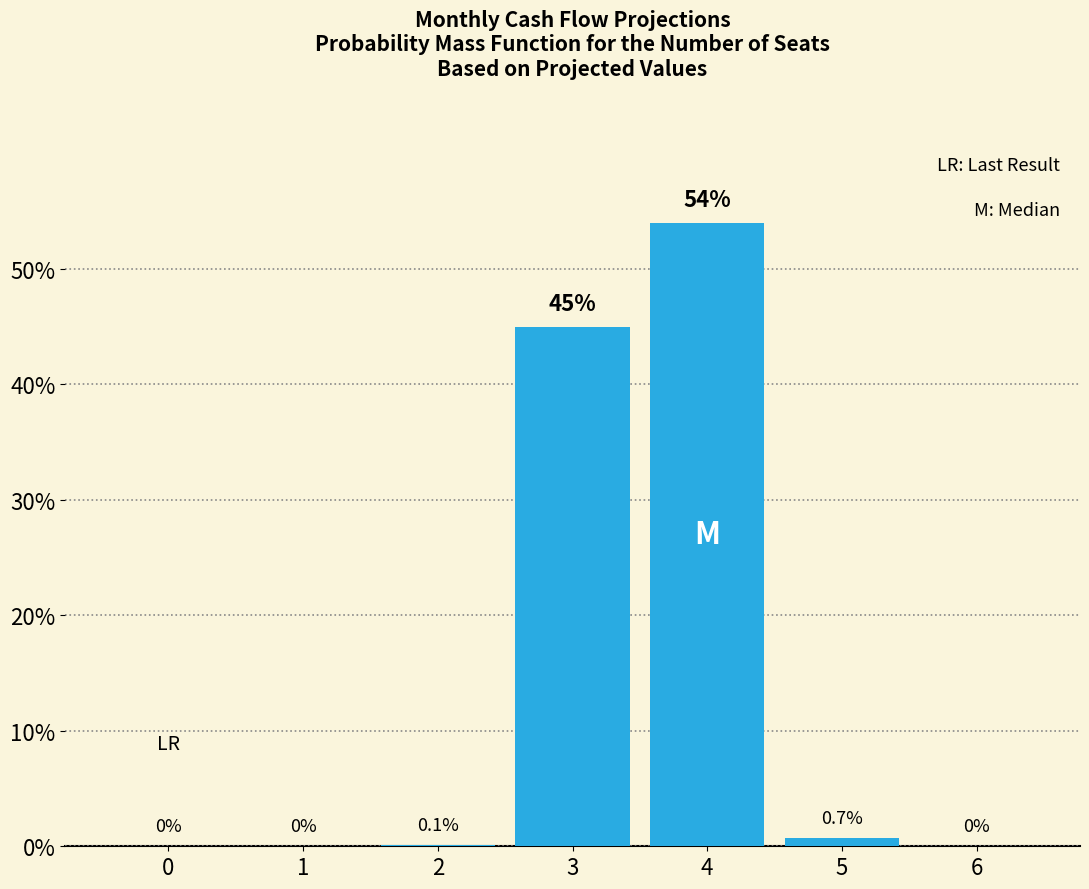

Reading right to left, list all the values displayed in this chart.

6=0.0	5=0.7	4=54.0	3=45.0	2=0.1	1=0.0	0=0.0